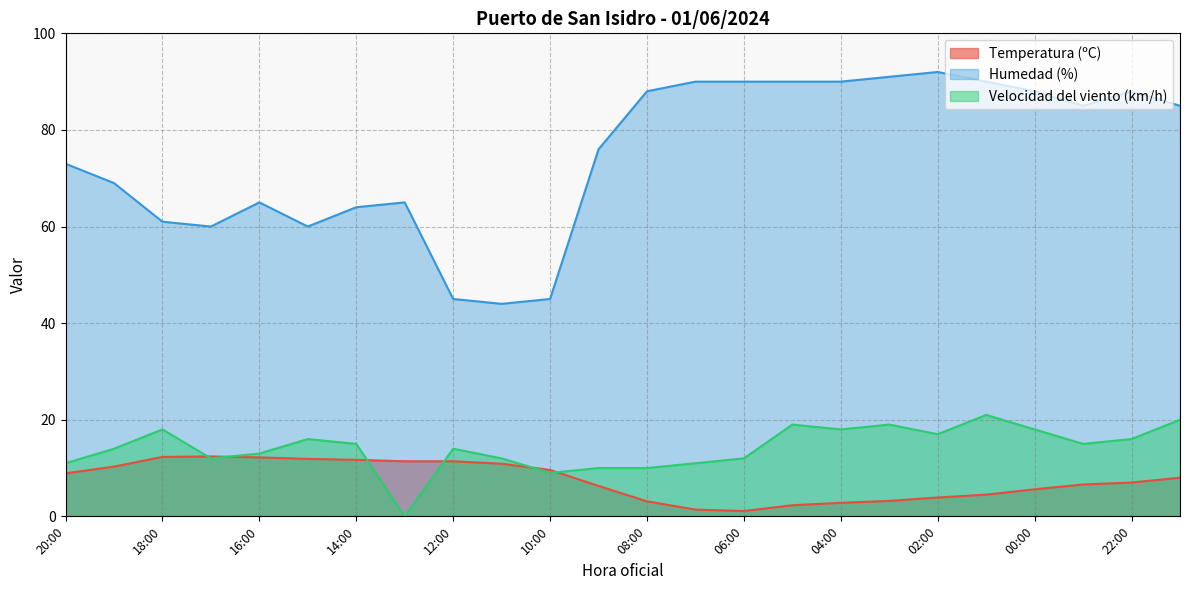

List the labels in order of Humedad (%) value, smallest first.

11:00, 12:00, 10:00, 17:00, 15:00, 18:00, 14:00, 16:00, 13:00, 19:00, 20:00, 09:00, 23:00, 21:00, 08:00, 00:00, 22:00, 07:00, 06:00, 05:00, 04:00, 01:00, 03:00, 02:00